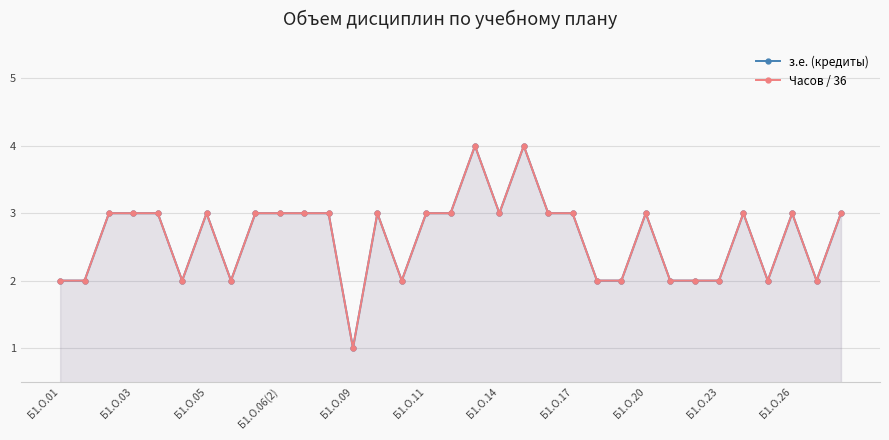

What is the sum of the Часов / 36 values at Б1.О.06(2) and Б1.О.05?

6